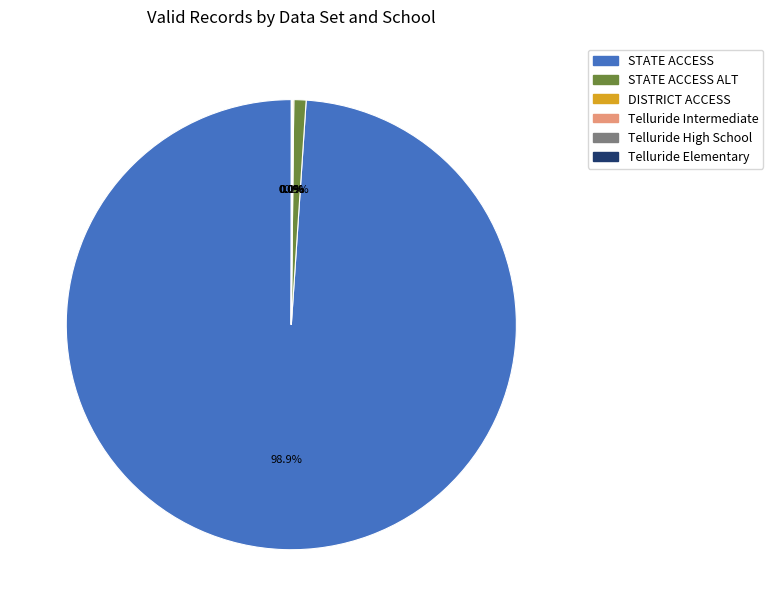

True or false: STATE ACCESS accounts for 87% of the total.

False